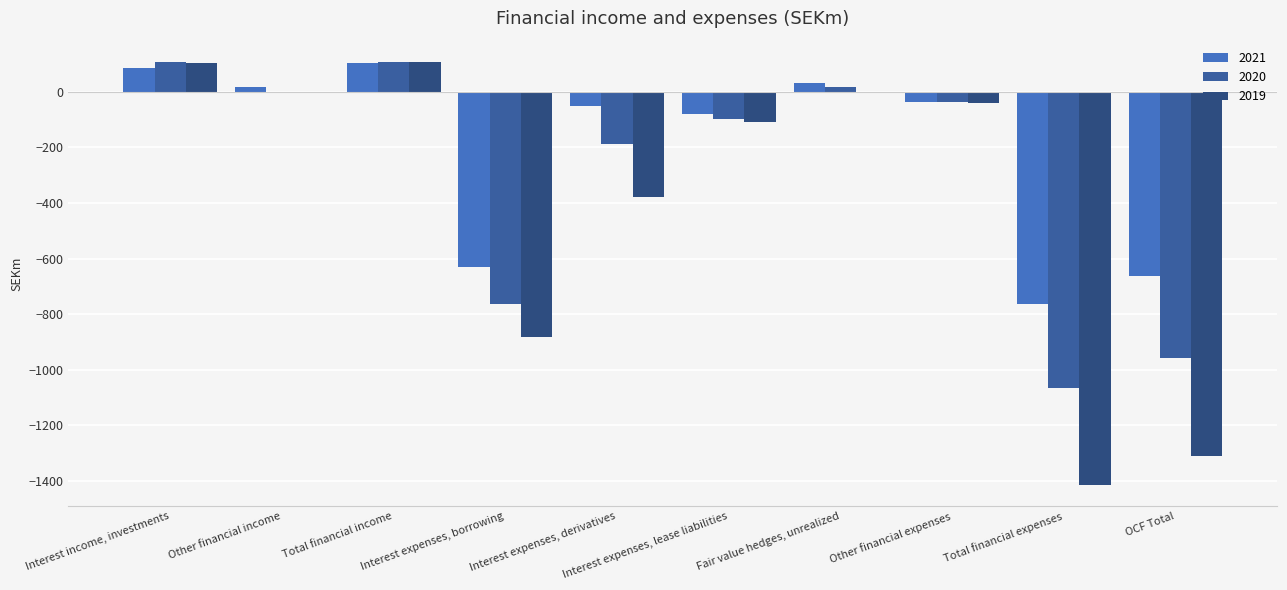

What is the minimum value shown in the chart?

-1415